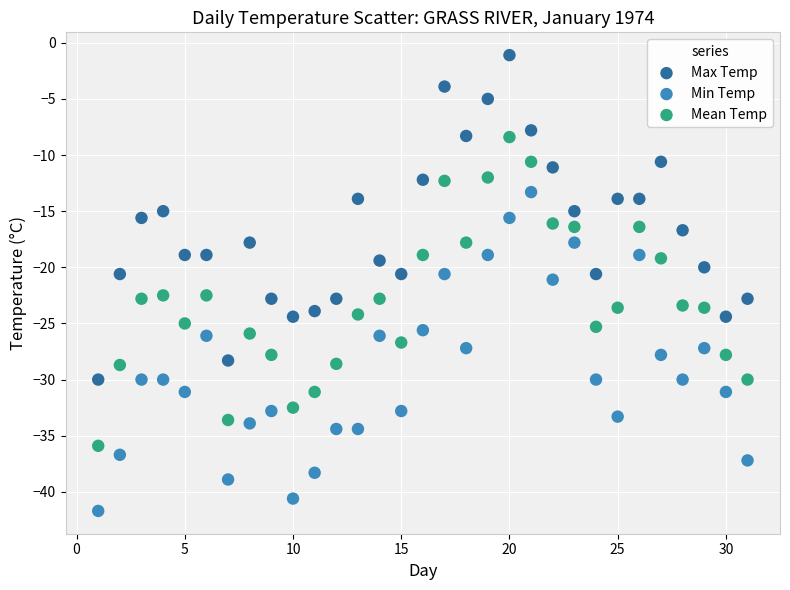

What is the X range (max minus min) for the scatter plot?

30.0